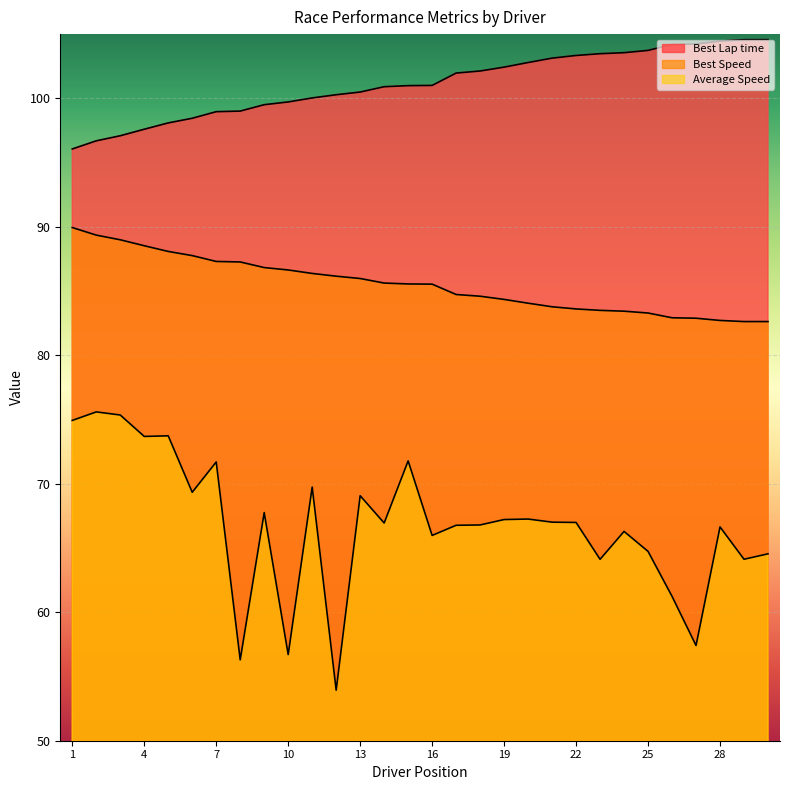

At Peter Loftus, list the series in order from smallest to largest.

Average Speed, Best Speed, Best Lap time